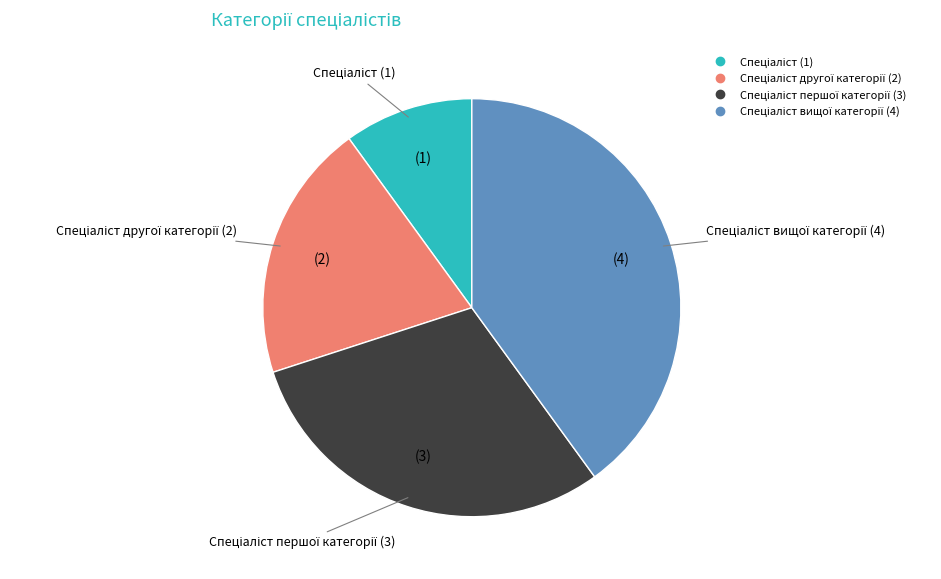

How many segments does this pie chart have?

4